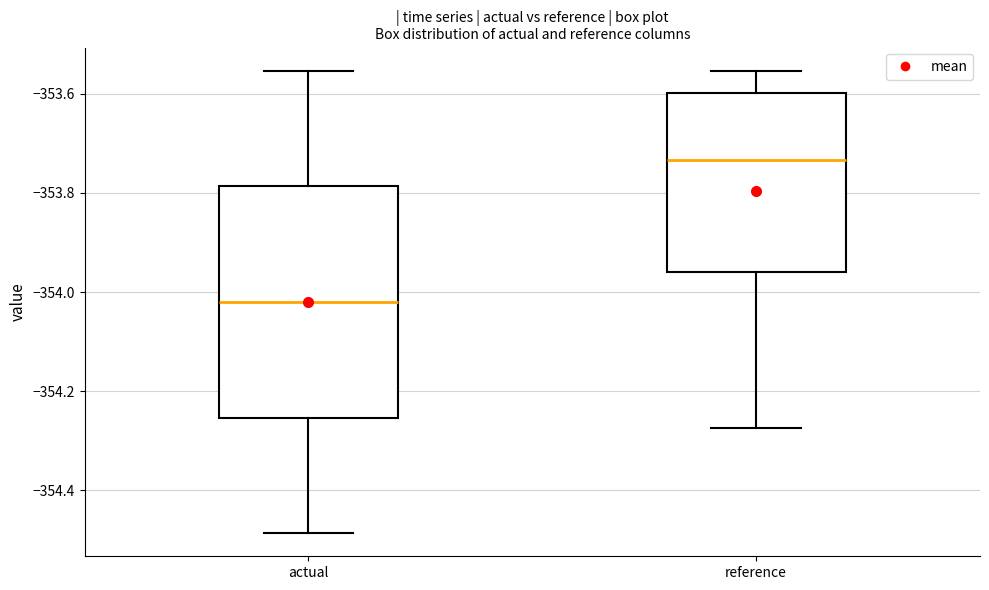

Where is the upper edge of the box for reference on the y-axis? The values are not printed on the chart, so give them approximately, as read against the axis.

-353.60